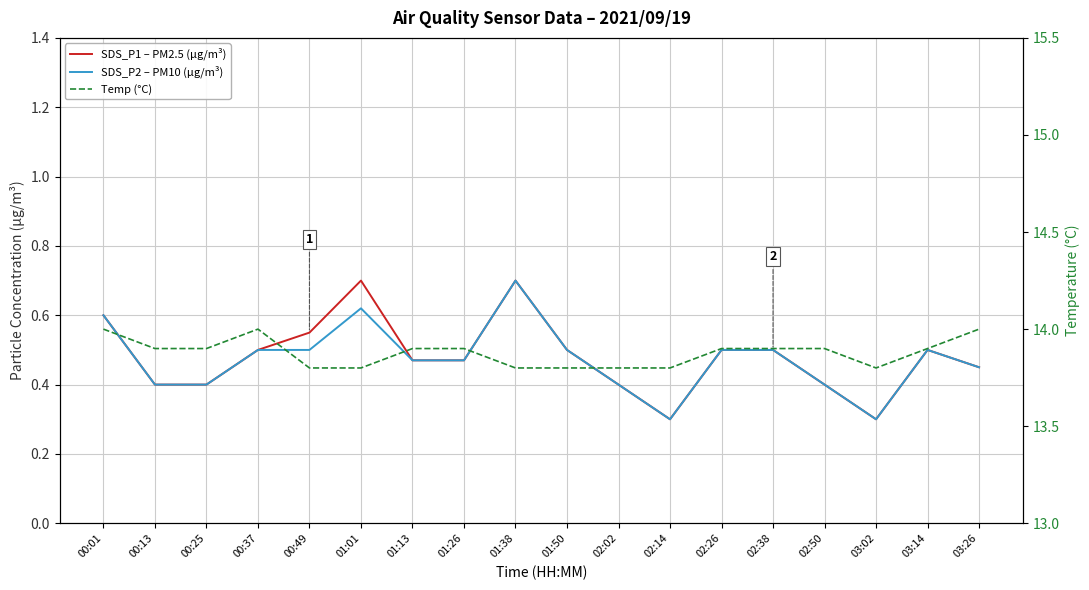

Which category has the highest value across all series?

00:01